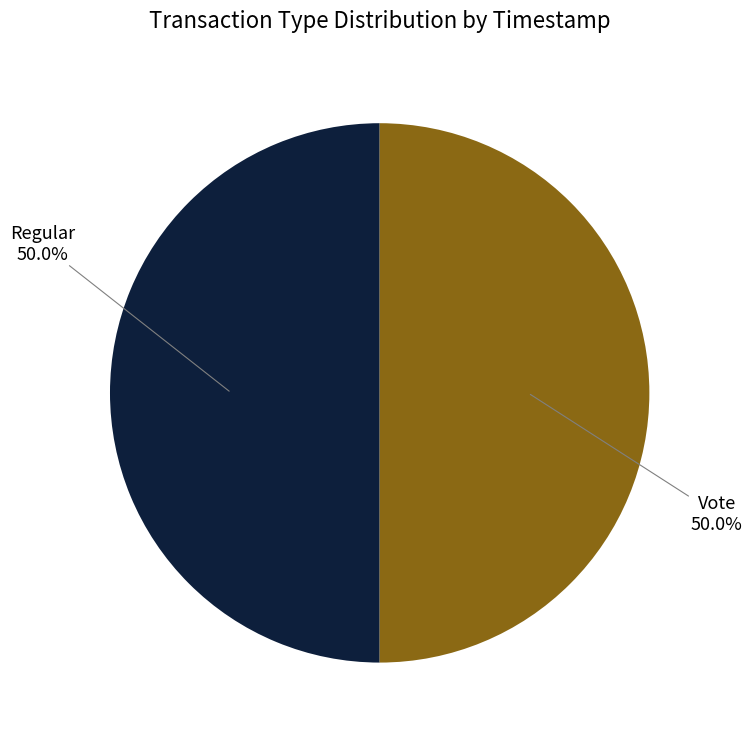

What is the ratio of the value at Vote to the value at Regular?

1.0